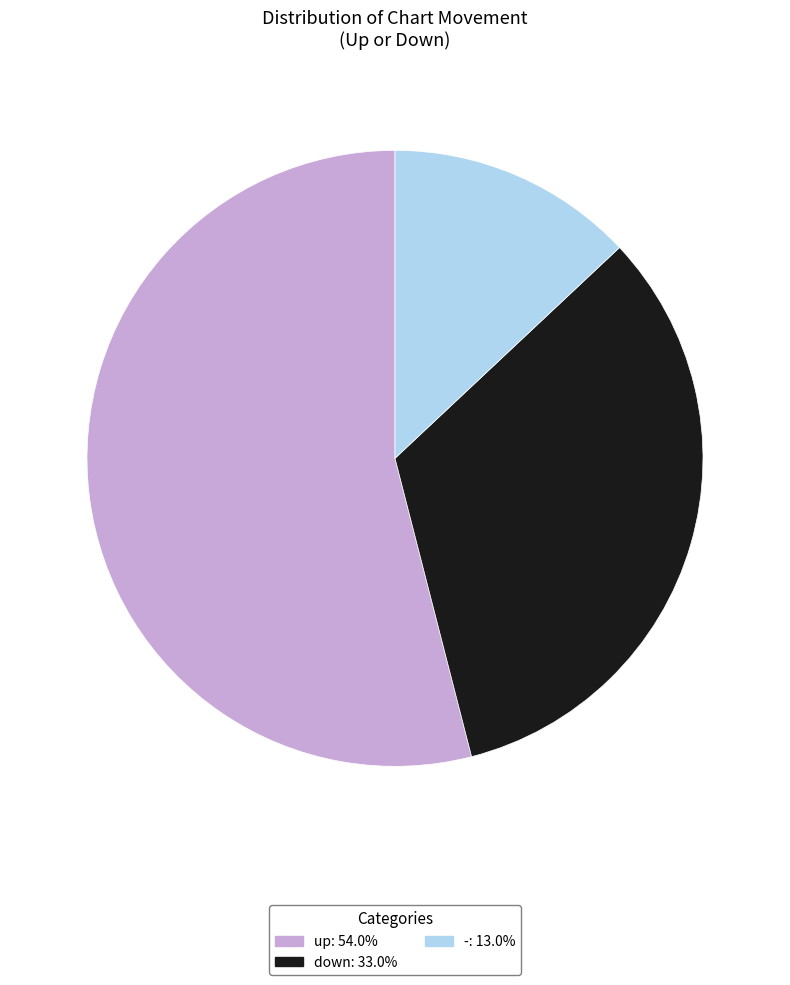

Does - represent more than half of the total?

No